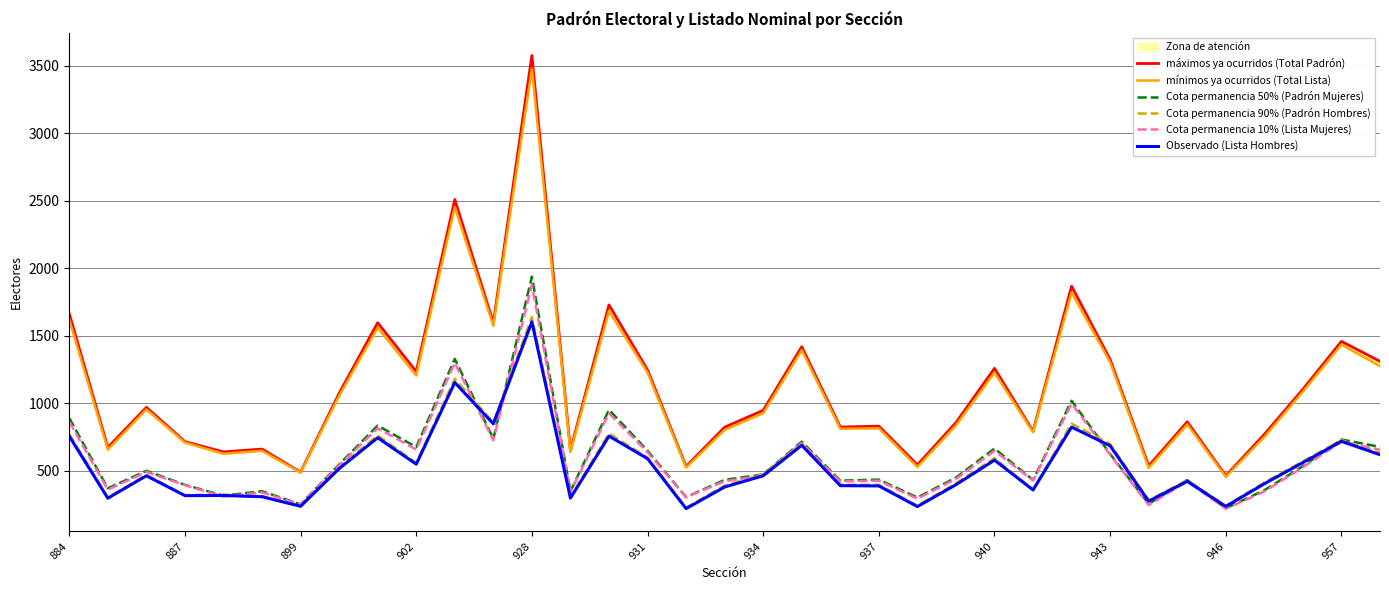

Does the chart have visible grid lines?

Yes